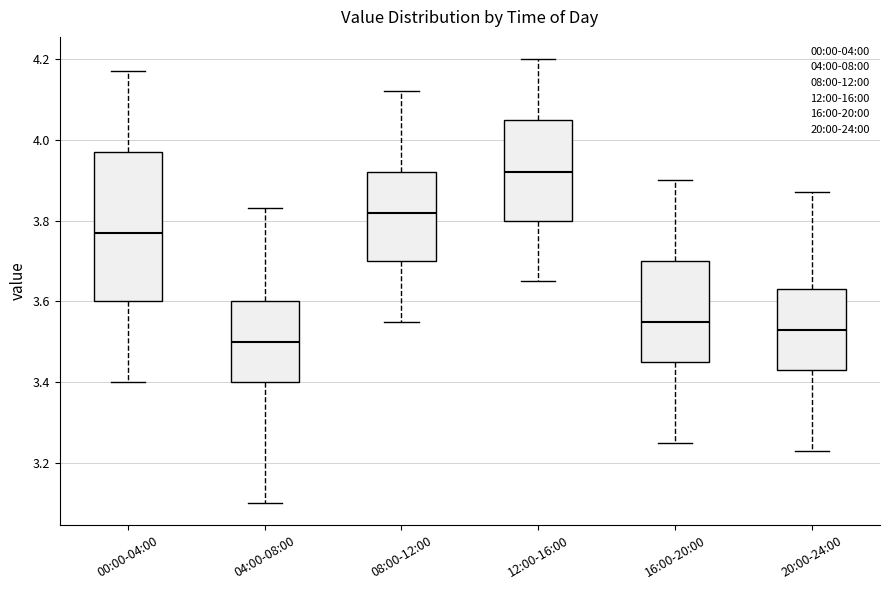

Reading left to right, transcribe this box plot: for each box, give where its median line is, the range the box spans, and where its two whiskers end, as read against the y-axis. The values are not printed on the chart, so give them approximately, as read against the axis.

00:00-04:00: median 3.78, box 3.60 to 3.98, whiskers 3.40 to 4.18
04:00-08:00: median 3.50, box 3.40 to 3.60, whiskers 3.10 to 3.84
08:00-12:00: median 3.82, box 3.70 to 3.92, whiskers 3.56 to 4.12
12:00-16:00: median 3.92, box 3.80 to 4.06, whiskers 3.66 to 4.20
16:00-20:00: median 3.56, box 3.46 to 3.70, whiskers 3.26 to 3.90
20:00-24:00: median 3.54, box 3.44 to 3.64, whiskers 3.24 to 3.88